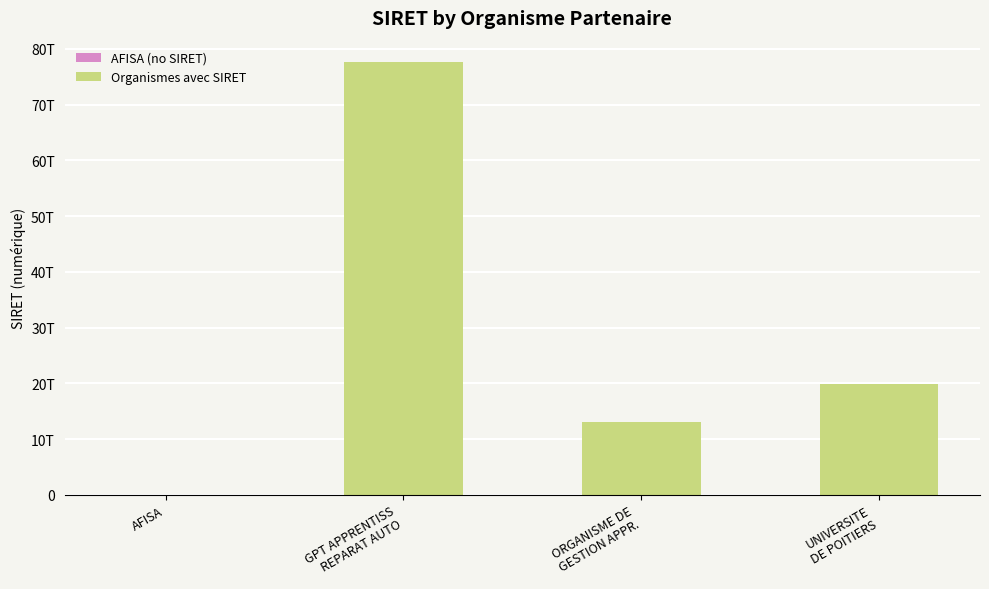

Is it true that the value at GPT APPRENTISS
REPARAT AUTO is 104409710357541?

False